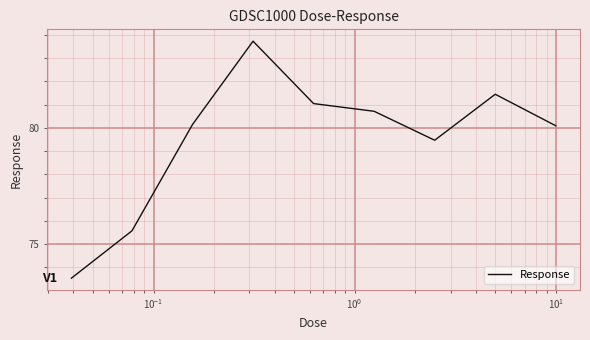

What is the minimum value shown in the chart?

73.5